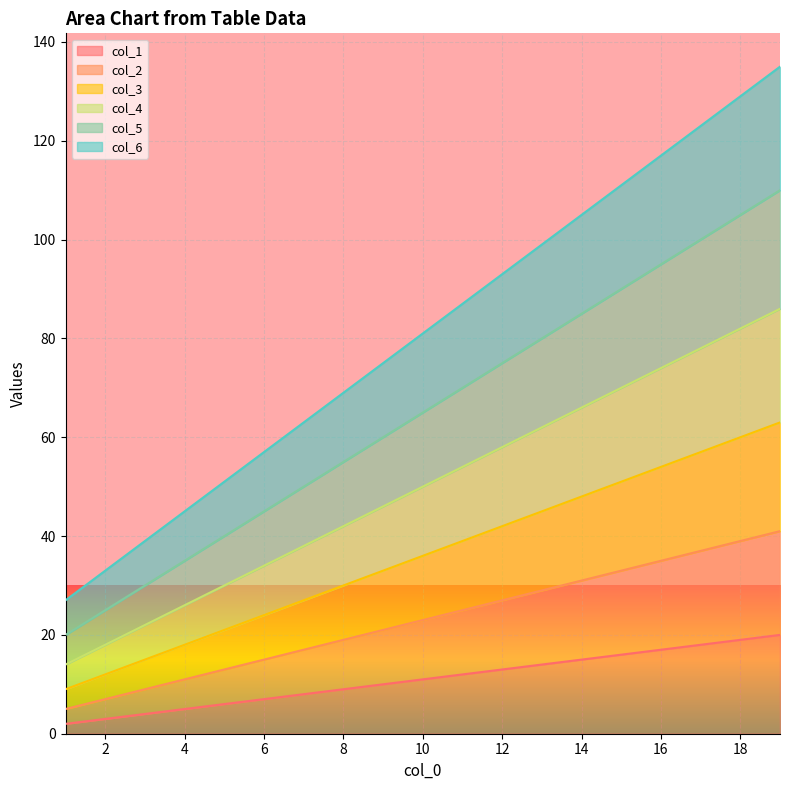

Is the value of col_1 at 9 greater than the value of col_6 at 1?

No